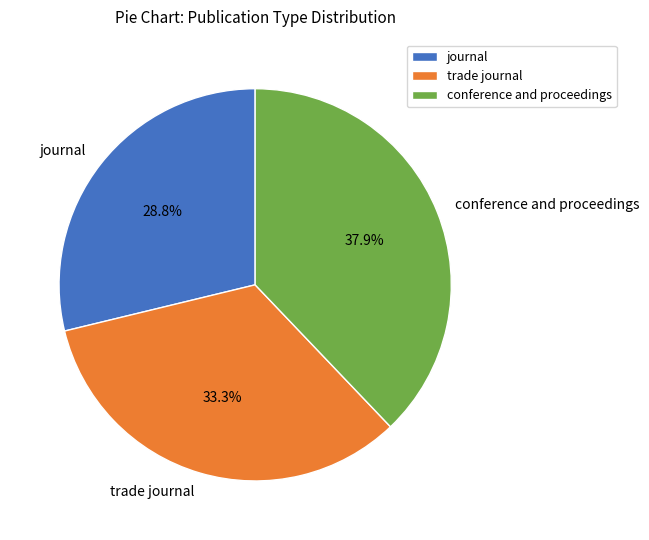

Is the sum of journal and conference and proceedings greater than half?

Yes